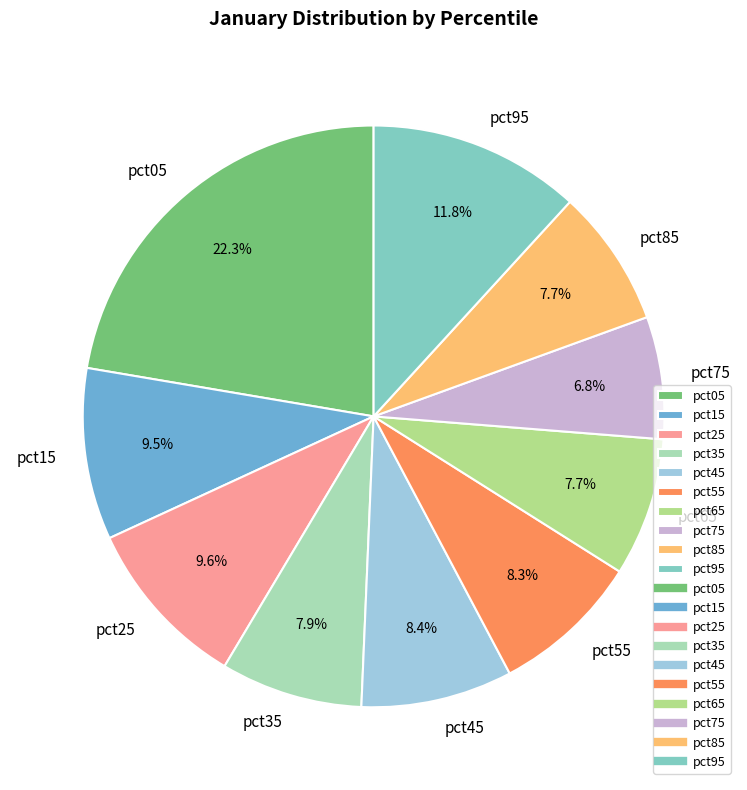

What percentage is NOT represented by pct25?

90.4%